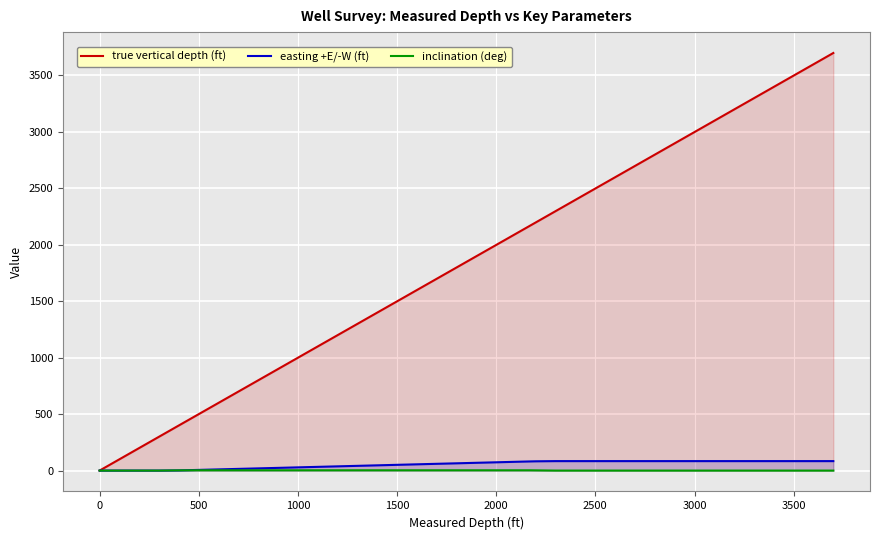

How many distinct data groups are displayed?

3